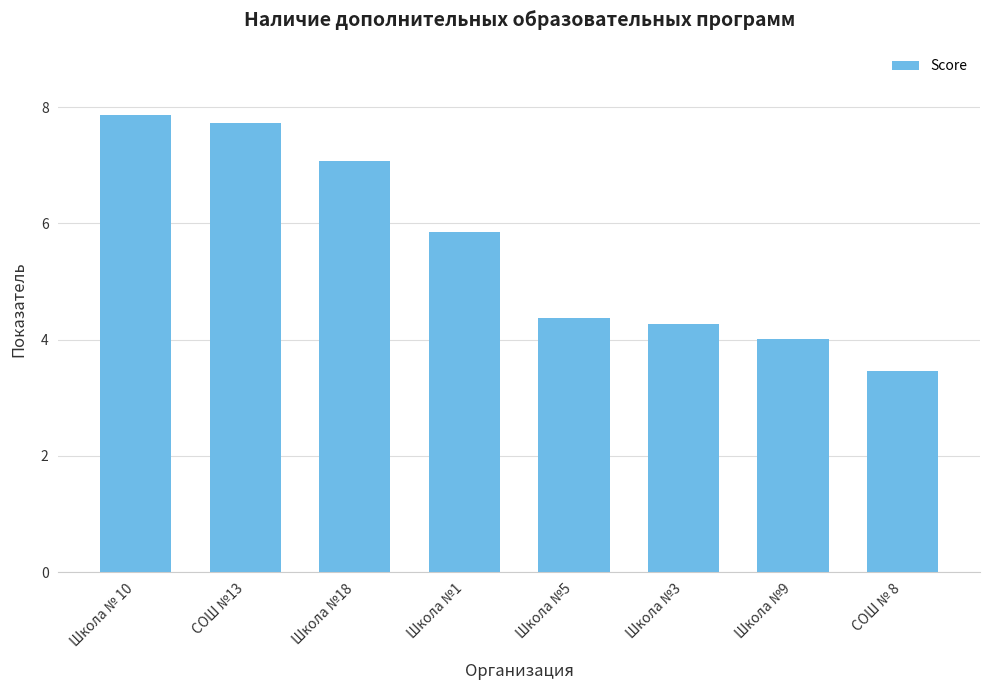

Rank the categories by value from lowest to highest.

СОШ № 8, Школа №9, Школа №3, Школа №5, Школа №1, Школа №18, СОШ №13, Школа № 10